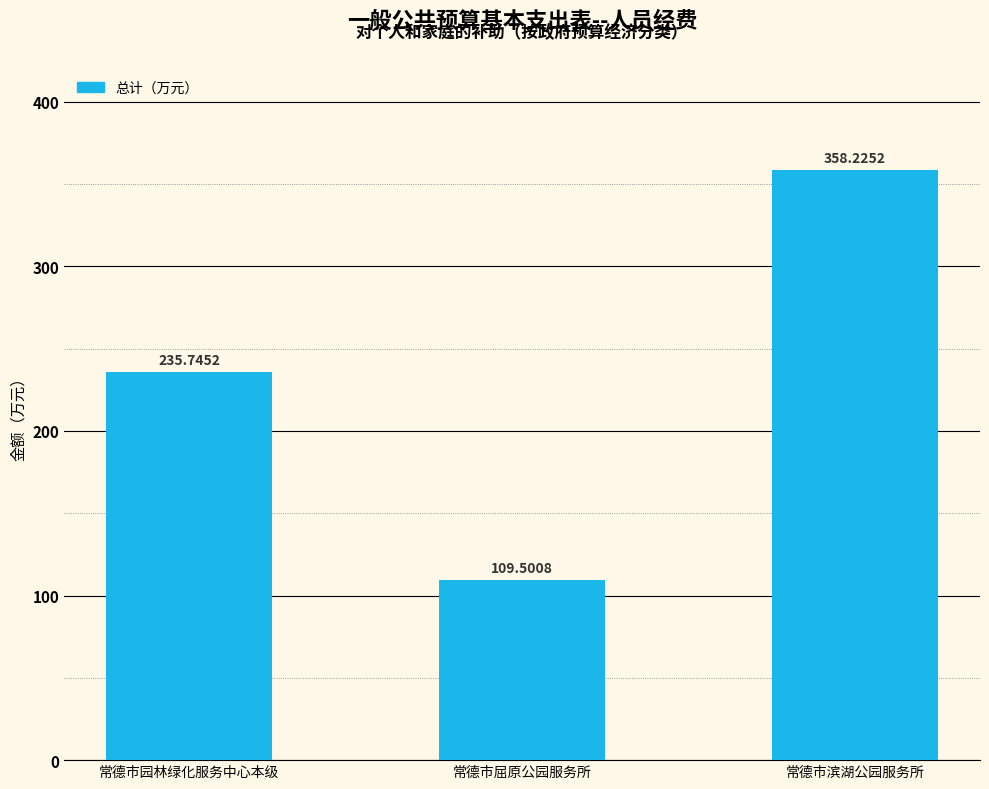

At which label does the data first exceed 235?

常德市园林绿化服务中心本级